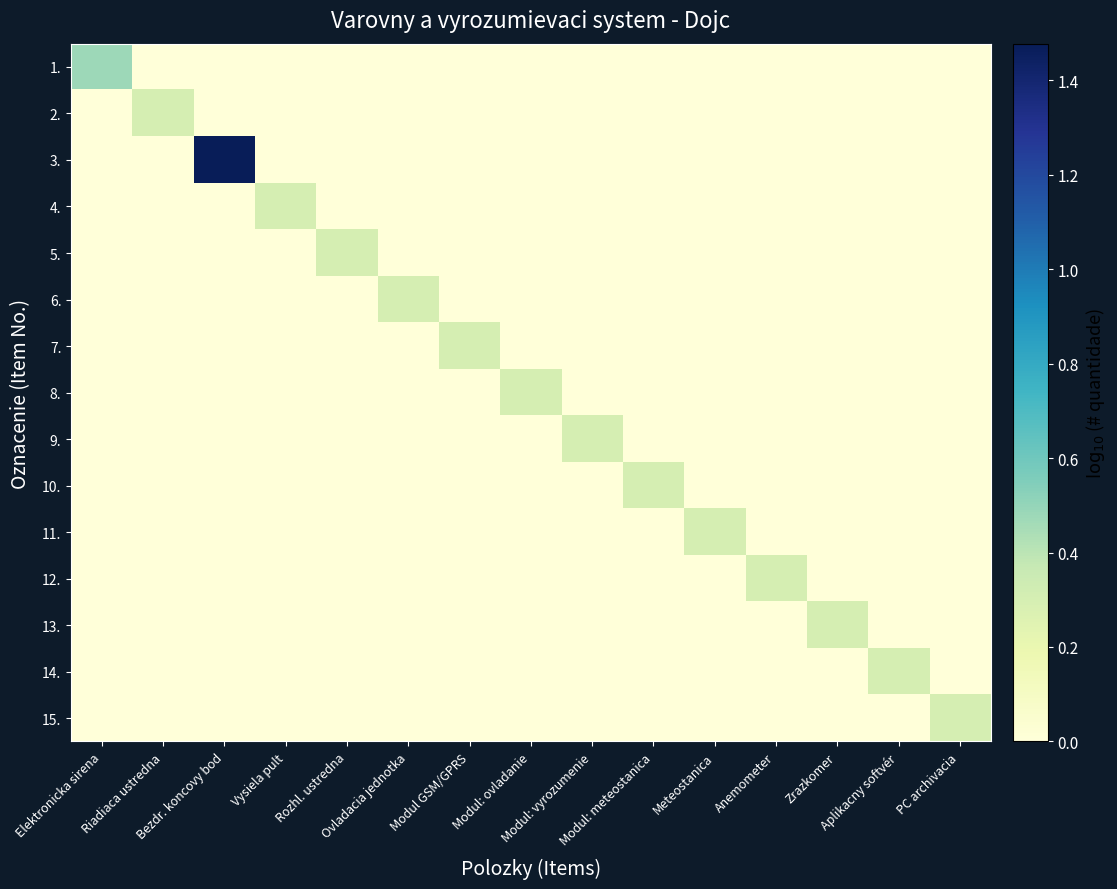

Reading left to right, transcribe all the data shown in this chart.

1.: Elektronicka sirena=0.5	Riadiaca ustredna=0.0	Bezdr. koncovy bod=0.0	Vysiela pult=0.0	Rozhl. ustredna=0.0	Ovladacia jednotka=0.0	Modul GSM/GPRS=0.0	Modul: ovladanie=0.0	Modul: vyrozumenie=0.0	Modul: meteostanica=0.0	Meteostanica=0.0	Anemometer=0.0	Zrazkomer=0.0	Aplikacny softvér=0.0	PC archivacia=0.0
2.: Elektronicka sirena=0.0	Riadiaca ustredna=0.3	Bezdr. koncovy bod=0.0	Vysiela pult=0.0	Rozhl. ustredna=0.0	Ovladacia jednotka=0.0	Modul GSM/GPRS=0.0	Modul: ovladanie=0.0	Modul: vyrozumenie=0.0	Modul: meteostanica=0.0	Meteostanica=0.0	Anemometer=0.0	Zrazkomer=0.0	Aplikacny softvér=0.0	PC archivacia=0.0
3.: Elektronicka sirena=0.0	Riadiaca ustredna=0.0	Bezdr. koncovy bod=1.5	Vysiela pult=0.0	Rozhl. ustredna=0.0	Ovladacia jednotka=0.0	Modul GSM/GPRS=0.0	Modul: ovladanie=0.0	Modul: vyrozumenie=0.0	Modul: meteostanica=0.0	Meteostanica=0.0	Anemometer=0.0	Zrazkomer=0.0	Aplikacny softvér=0.0	PC archivacia=0.0
4.: Elektronicka sirena=0.0	Riadiaca ustredna=0.0	Bezdr. koncovy bod=0.0	Vysiela pult=0.3	Rozhl. ustredna=0.0	Ovladacia jednotka=0.0	Modul GSM/GPRS=0.0	Modul: ovladanie=0.0	Modul: vyrozumenie=0.0	Modul: meteostanica=0.0	Meteostanica=0.0	Anemometer=0.0	Zrazkomer=0.0	Aplikacny softvér=0.0	PC archivacia=0.0
5.: Elektronicka sirena=0.0	Riadiaca ustredna=0.0	Bezdr. koncovy bod=0.0	Vysiela pult=0.0	Rozhl. ustredna=0.3	Ovladacia jednotka=0.0	Modul GSM/GPRS=0.0	Modul: ovladanie=0.0	Modul: vyrozumenie=0.0	Modul: meteostanica=0.0	Meteostanica=0.0	Anemometer=0.0	Zrazkomer=0.0	Aplikacny softvér=0.0	PC archivacia=0.0
6.: Elektronicka sirena=0.0	Riadiaca ustredna=0.0	Bezdr. koncovy bod=0.0	Vysiela pult=0.0	Rozhl. ustredna=0.0	Ovladacia jednotka=0.3	Modul GSM/GPRS=0.0	Modul: ovladanie=0.0	Modul: vyrozumenie=0.0	Modul: meteostanica=0.0	Meteostanica=0.0	Anemometer=0.0	Zrazkomer=0.0	Aplikacny softvér=0.0	PC archivacia=0.0
7.: Elektronicka sirena=0.0	Riadiaca ustredna=0.0	Bezdr. koncovy bod=0.0	Vysiela pult=0.0	Rozhl. ustredna=0.0	Ovladacia jednotka=0.0	Modul GSM/GPRS=0.3	Modul: ovladanie=0.0	Modul: vyrozumenie=0.0	Modul: meteostanica=0.0	Meteostanica=0.0	Anemometer=0.0	Zrazkomer=0.0	Aplikacny softvér=0.0	PC archivacia=0.0
8.: Elektronicka sirena=0.0	Riadiaca ustredna=0.0	Bezdr. koncovy bod=0.0	Vysiela pult=0.0	Rozhl. ustredna=0.0	Ovladacia jednotka=0.0	Modul GSM/GPRS=0.0	Modul: ovladanie=0.3	Modul: vyrozumenie=0.0	Modul: meteostanica=0.0	Meteostanica=0.0	Anemometer=0.0	Zrazkomer=0.0	Aplikacny softvér=0.0	PC archivacia=0.0
9.: Elektronicka sirena=0.0	Riadiaca ustredna=0.0	Bezdr. koncovy bod=0.0	Vysiela pult=0.0	Rozhl. ustredna=0.0	Ovladacia jednotka=0.0	Modul GSM/GPRS=0.0	Modul: ovladanie=0.0	Modul: vyrozumenie=0.3	Modul: meteostanica=0.0	Meteostanica=0.0	Anemometer=0.0	Zrazkomer=0.0	Aplikacny softvér=0.0	PC archivacia=0.0
10.: Elektronicka sirena=0.0	Riadiaca ustredna=0.0	Bezdr. koncovy bod=0.0	Vysiela pult=0.0	Rozhl. ustredna=0.0	Ovladacia jednotka=0.0	Modul GSM/GPRS=0.0	Modul: ovladanie=0.0	Modul: vyrozumenie=0.0	Modul: meteostanica=0.3	Meteostanica=0.0	Anemometer=0.0	Zrazkomer=0.0	Aplikacny softvér=0.0	PC archivacia=0.0
11.: Elektronicka sirena=0.0	Riadiaca ustredna=0.0	Bezdr. koncovy bod=0.0	Vysiela pult=0.0	Rozhl. ustredna=0.0	Ovladacia jednotka=0.0	Modul GSM/GPRS=0.0	Modul: ovladanie=0.0	Modul: vyrozumenie=0.0	Modul: meteostanica=0.0	Meteostanica=0.3	Anemometer=0.0	Zrazkomer=0.0	Aplikacny softvér=0.0	PC archivacia=0.0
12.: Elektronicka sirena=0.0	Riadiaca ustredna=0.0	Bezdr. koncovy bod=0.0	Vysiela pult=0.0	Rozhl. ustredna=0.0	Ovladacia jednotka=0.0	Modul GSM/GPRS=0.0	Modul: ovladanie=0.0	Modul: vyrozumenie=0.0	Modul: meteostanica=0.0	Meteostanica=0.0	Anemometer=0.3	Zrazkomer=0.0	Aplikacny softvér=0.0	PC archivacia=0.0
13.: Elektronicka sirena=0.0	Riadiaca ustredna=0.0	Bezdr. koncovy bod=0.0	Vysiela pult=0.0	Rozhl. ustredna=0.0	Ovladacia jednotka=0.0	Modul GSM/GPRS=0.0	Modul: ovladanie=0.0	Modul: vyrozumenie=0.0	Modul: meteostanica=0.0	Meteostanica=0.0	Anemometer=0.0	Zrazkomer=0.3	Aplikacny softvér=0.0	PC archivacia=0.0
14.: Elektronicka sirena=0.0	Riadiaca ustredna=0.0	Bezdr. koncovy bod=0.0	Vysiela pult=0.0	Rozhl. ustredna=0.0	Ovladacia jednotka=0.0	Modul GSM/GPRS=0.0	Modul: ovladanie=0.0	Modul: vyrozumenie=0.0	Modul: meteostanica=0.0	Meteostanica=0.0	Anemometer=0.0	Zrazkomer=0.0	Aplikacny softvér=0.3	PC archivacia=0.0
15.: Elektronicka sirena=0.0	Riadiaca ustredna=0.0	Bezdr. koncovy bod=0.0	Vysiela pult=0.0	Rozhl. ustredna=0.0	Ovladacia jednotka=0.0	Modul GSM/GPRS=0.0	Modul: ovladanie=0.0	Modul: vyrozumenie=0.0	Modul: meteostanica=0.0	Meteostanica=0.0	Anemometer=0.0	Zrazkomer=0.0	Aplikacny softvér=0.0	PC archivacia=0.3